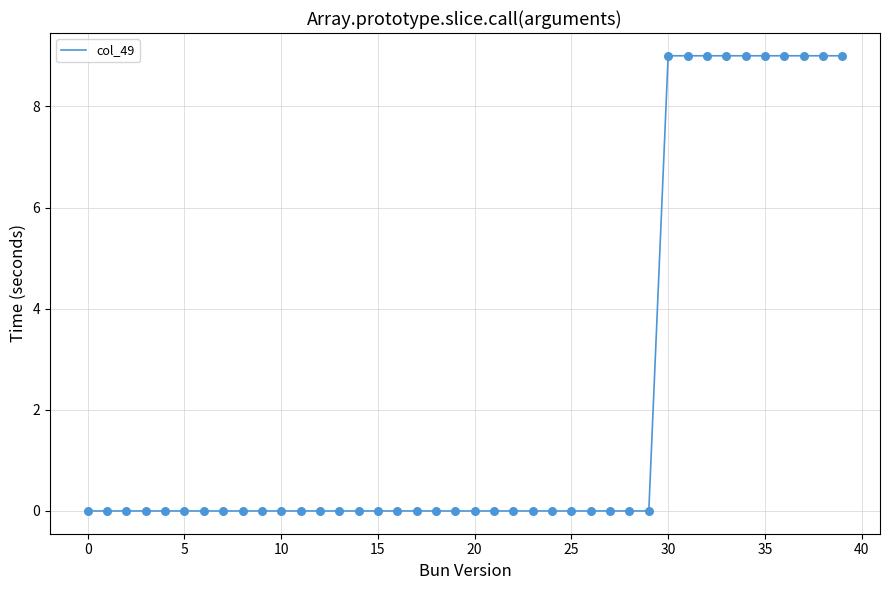

What is the difference between the maximum and minimum values?

9